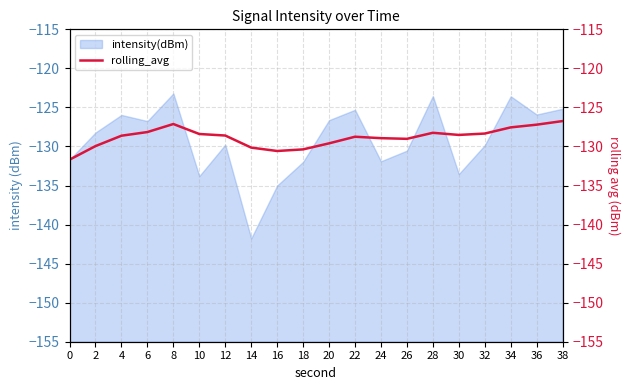

True or false: there are more than 2 points higher than both neighbors.

True